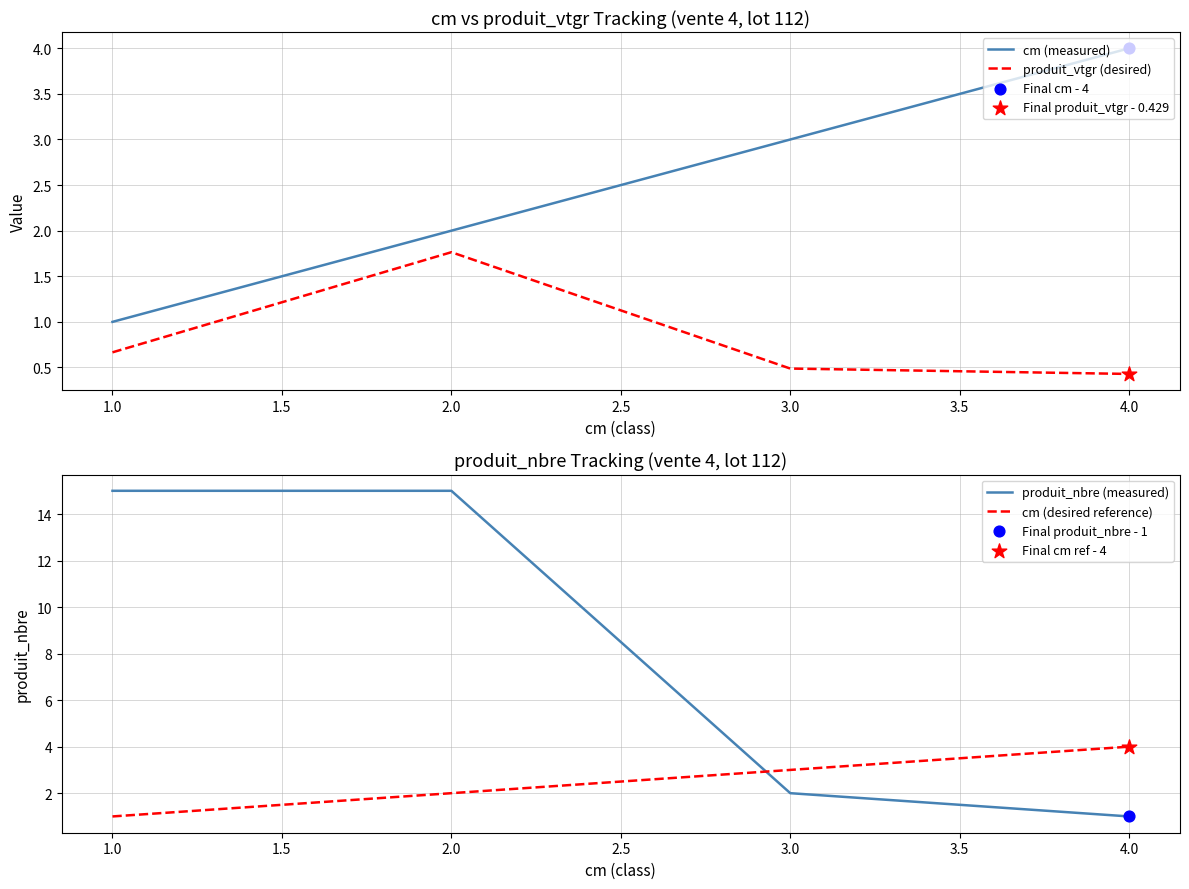

At which label does cm (measured) reach its minimum?

1.0